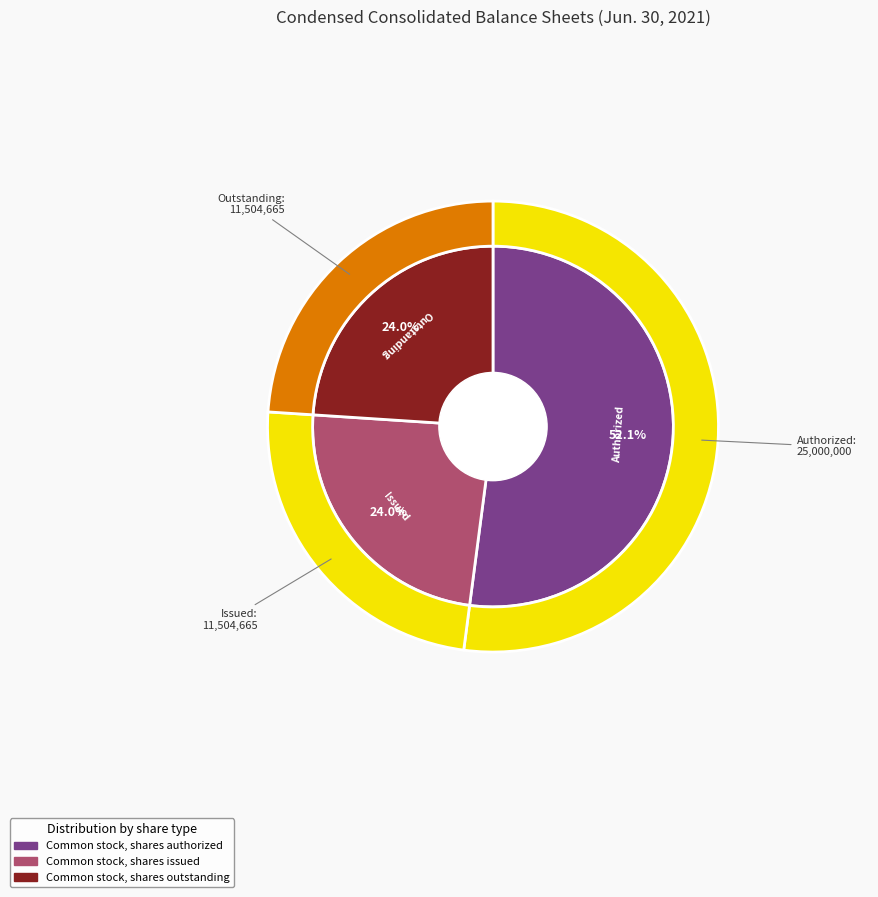

Is it true that Common stock, shares outstanding is 38% of the pie?

False